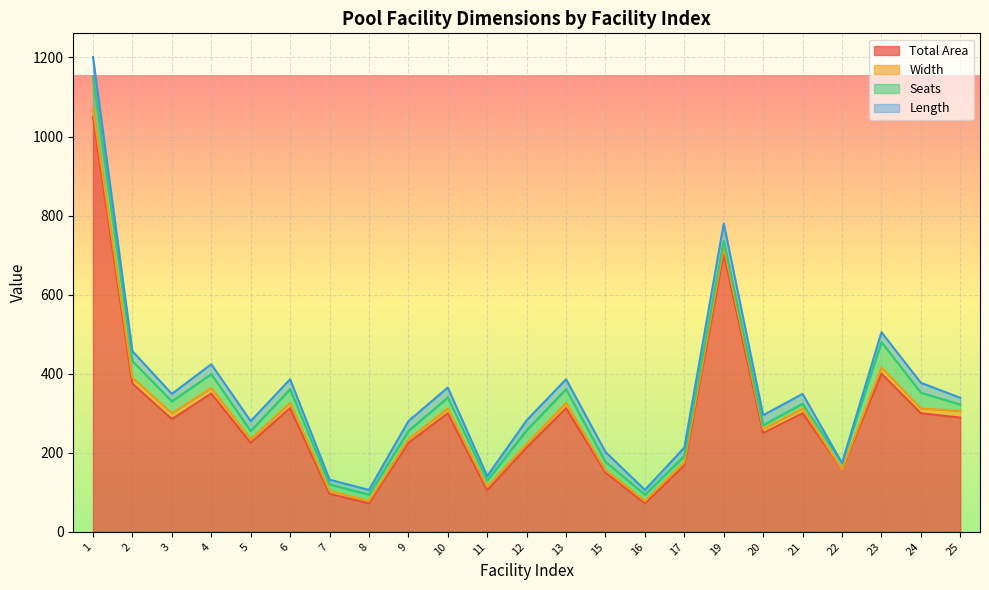

What are all the series names shown in the legend?

Total Area, Width, Seats, Length